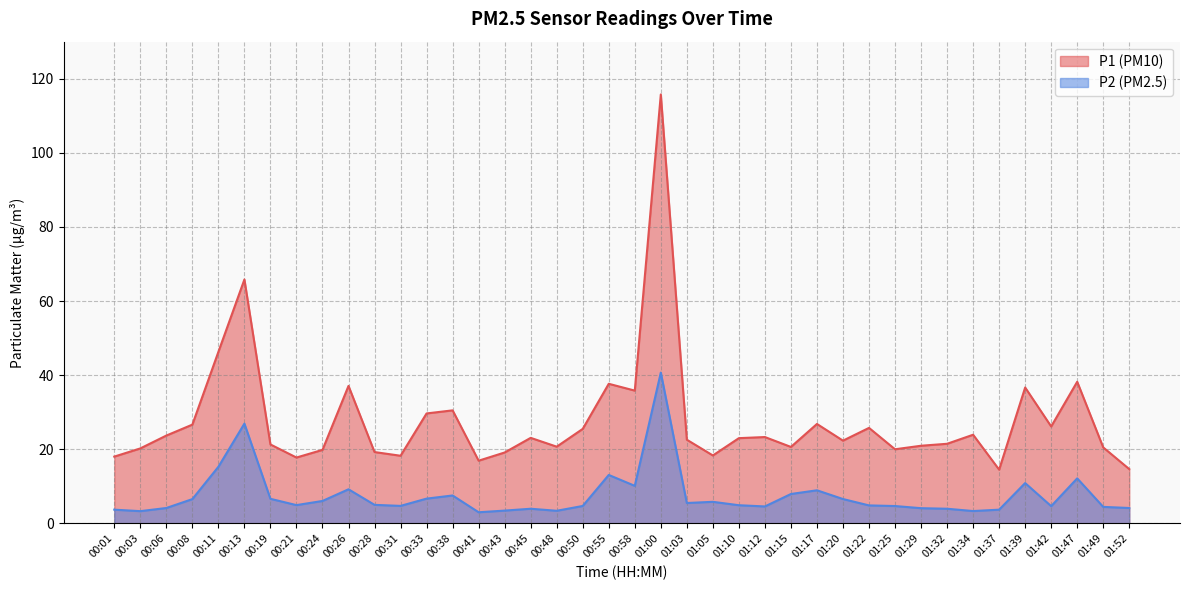

What is the label of the 29th point from the right?

00:31